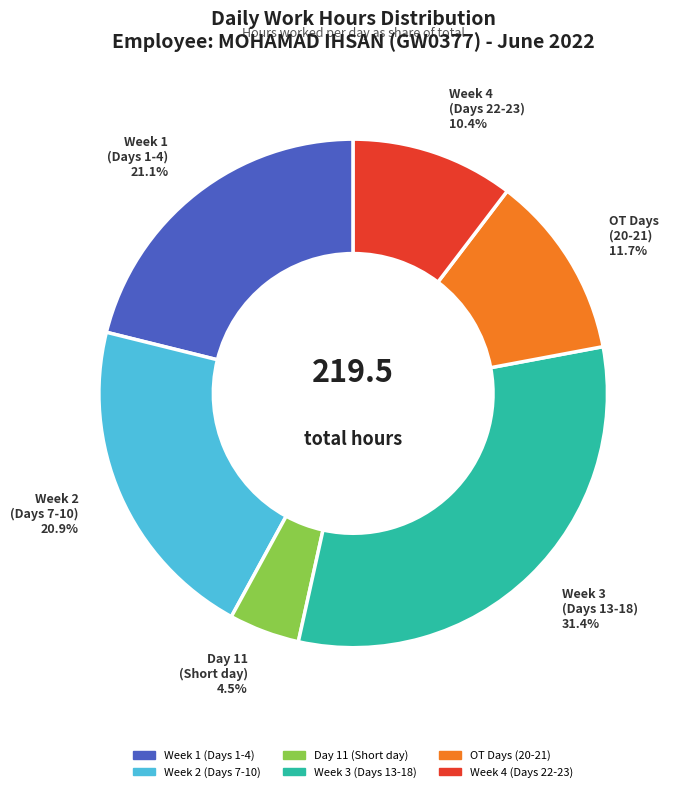

What is the smallest slice in the pie chart?

Day 11 (Short day)